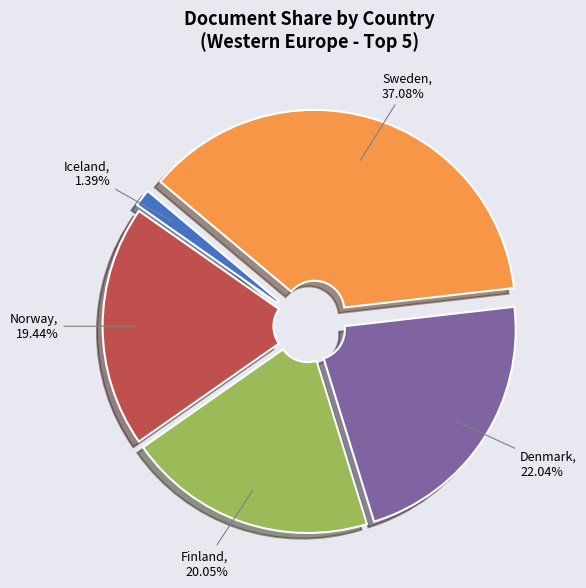

Does any single category account for the majority?

No